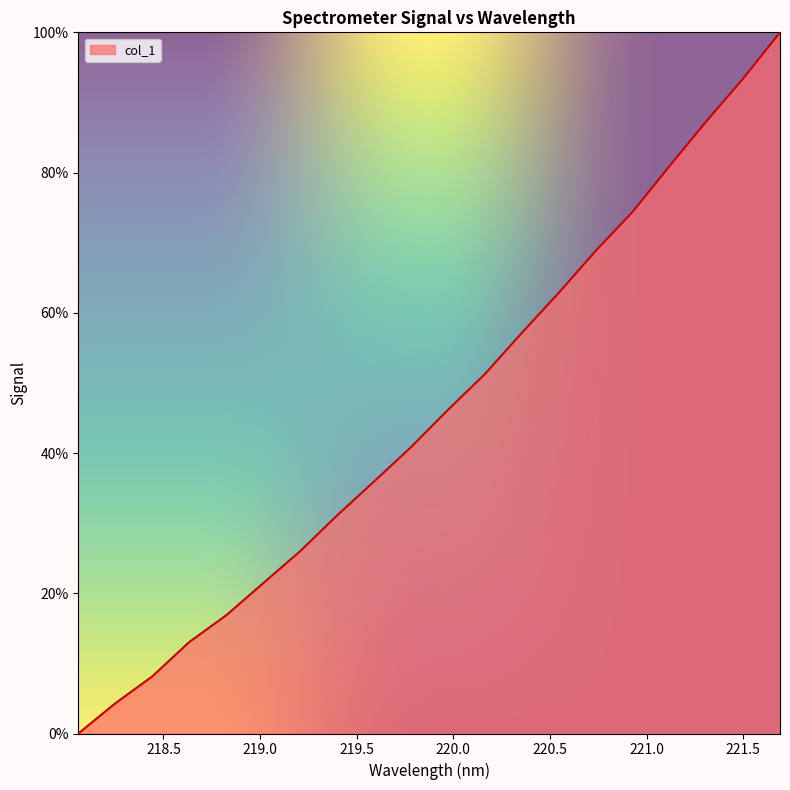

True or false: the data has more than 1 interior local peaks.

False